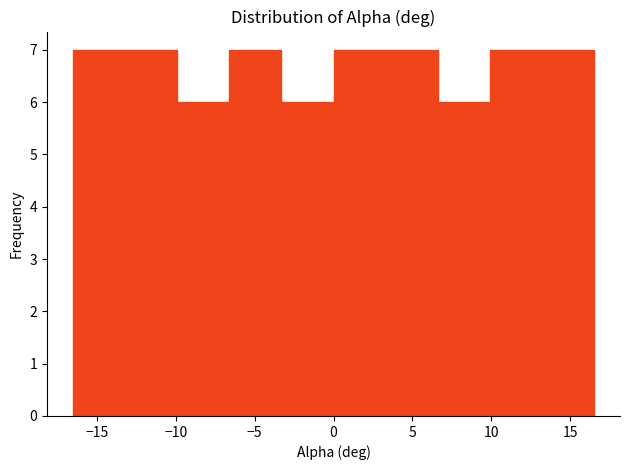

How tall is the bar that spans -16.5 to -13.2 on the x-axis? Neither the bar edges nor the heights are printed on the chart, so give them approximately, as read against the axes.

7